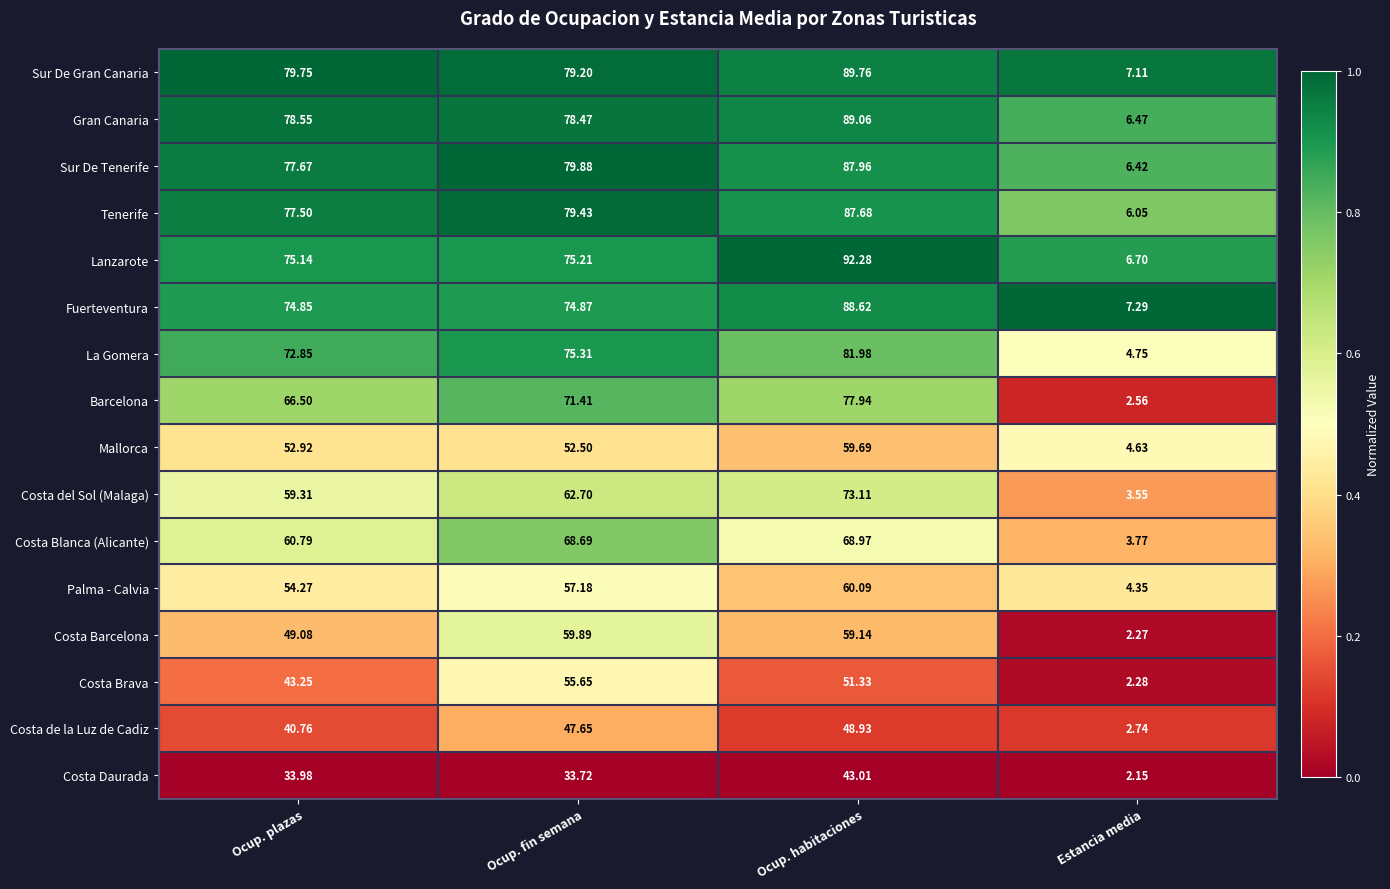

Where does the Costa de la Luz de Cadiz series first go above 47?

Ocup. fin semana